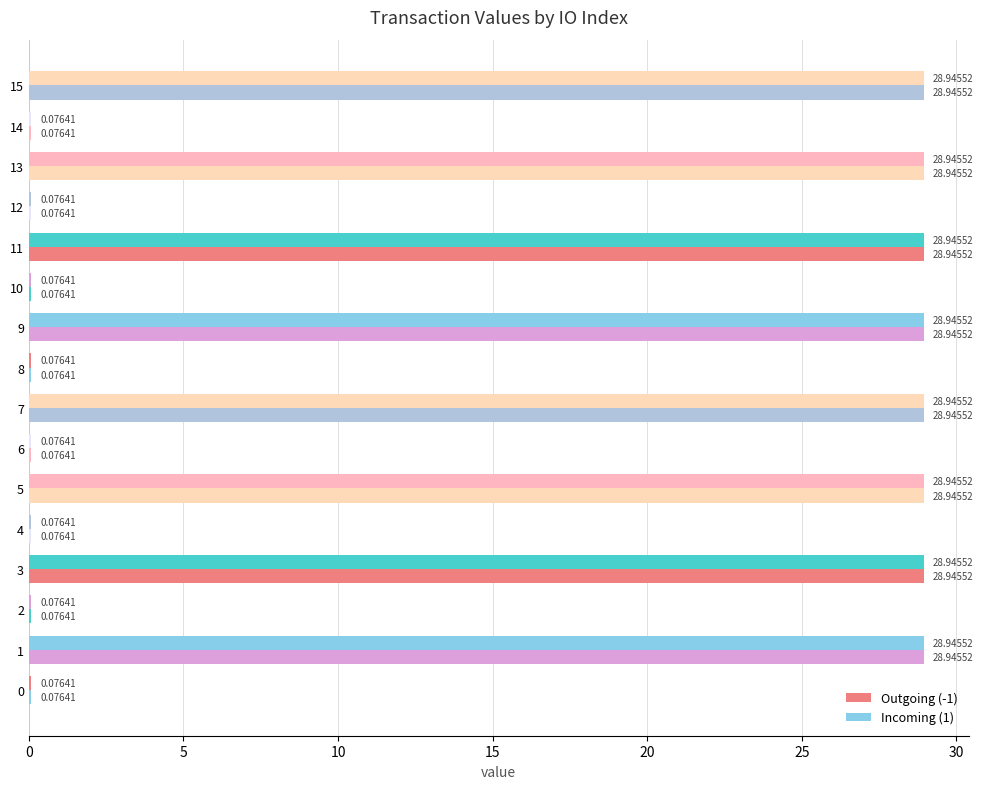

How many categories are shown in the chart?

16